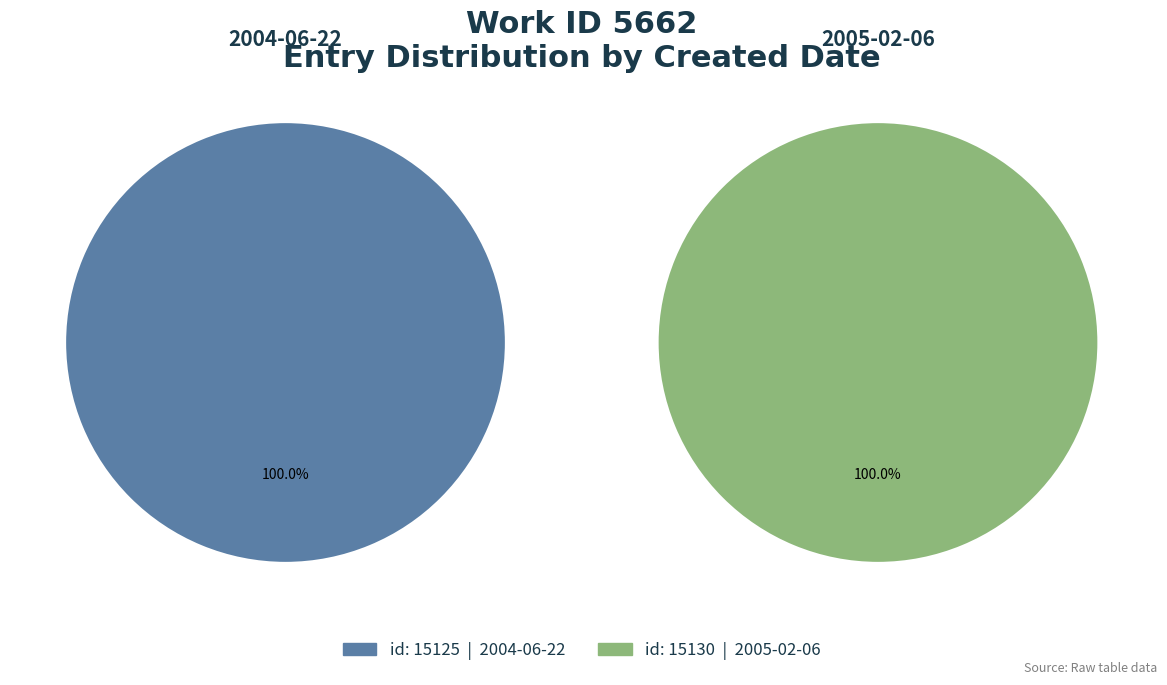

What is the smallest slice in the pie chart?

2004-06-22 00:00:00 UTC